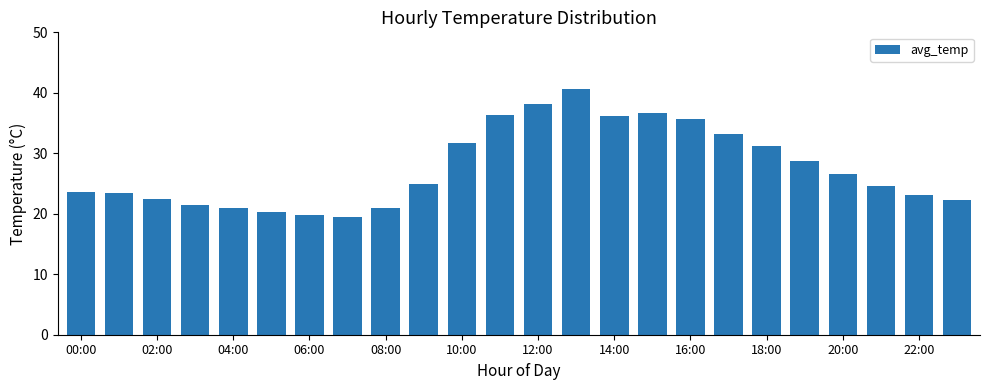

What is the average value?

27.6